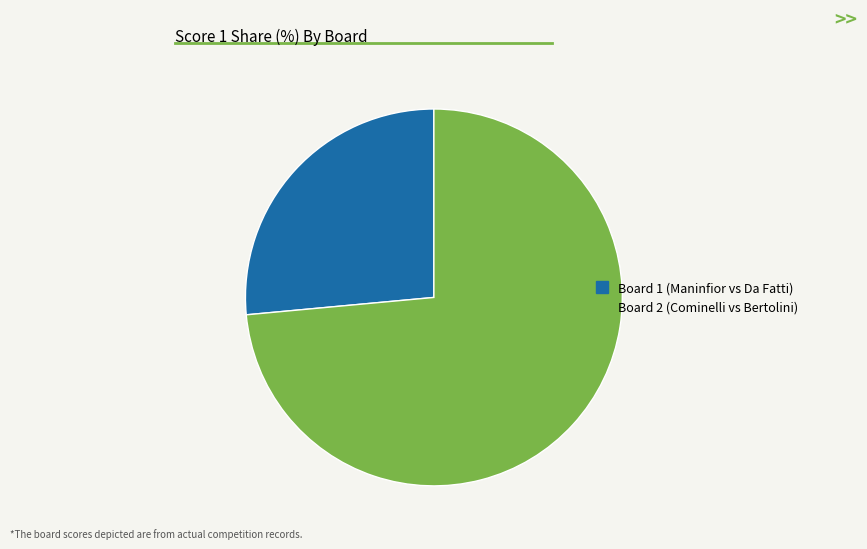

How many segments does this pie chart have?

2